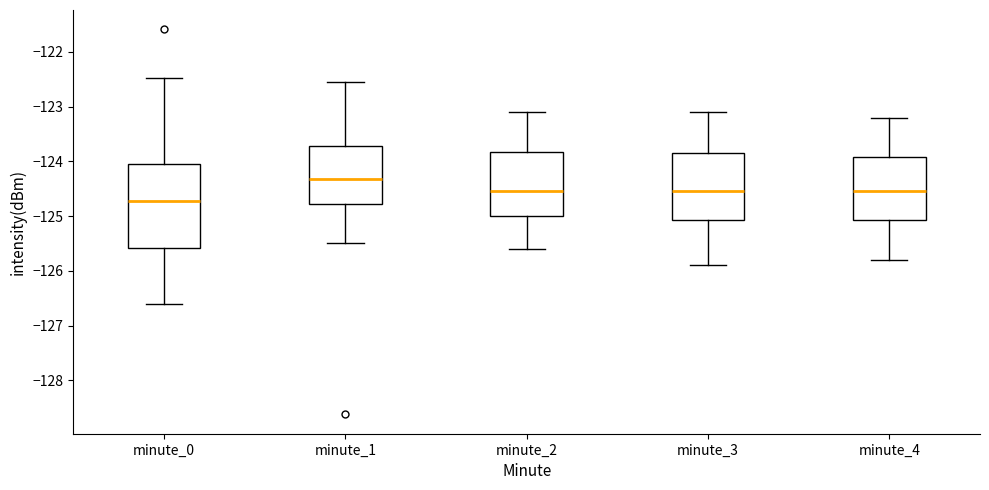

Where is the upper edge of the box for minute_3 on the y-axis? The values are not printed on the chart, so give them approximately, as read against the axis.

-123.8